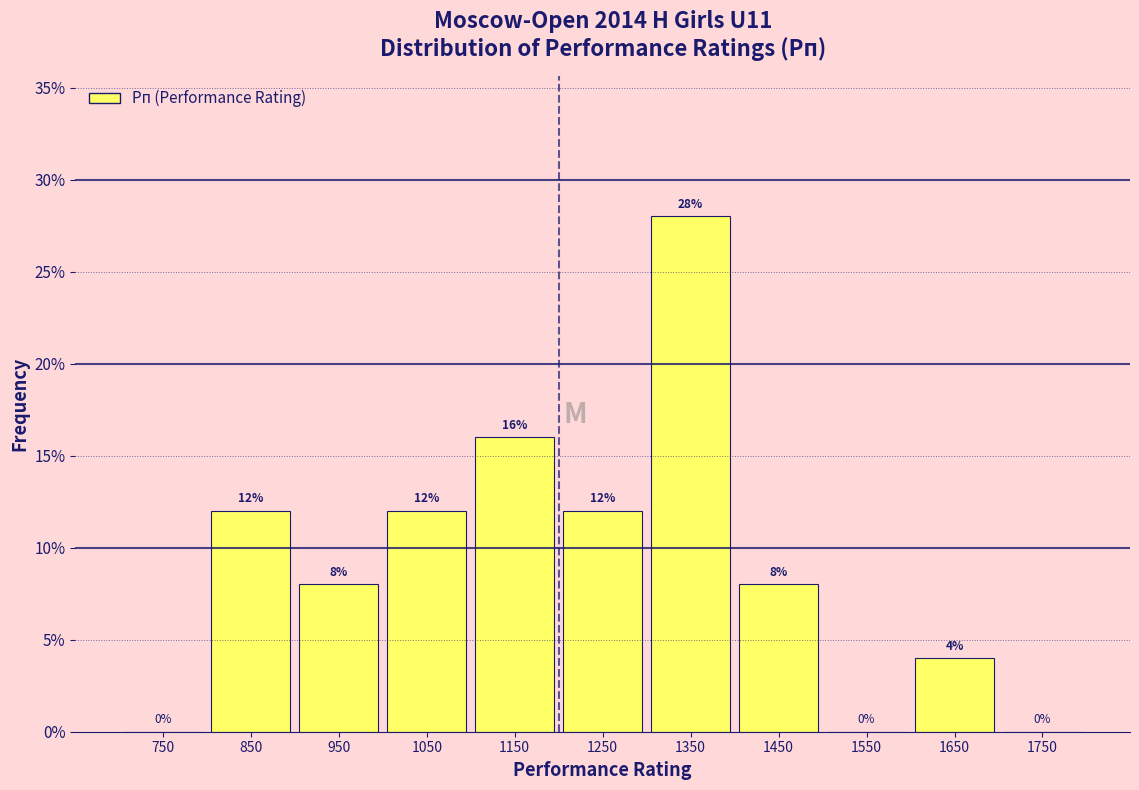

How tall is the bar that spans 1000 to 1100 on the x-axis?

12